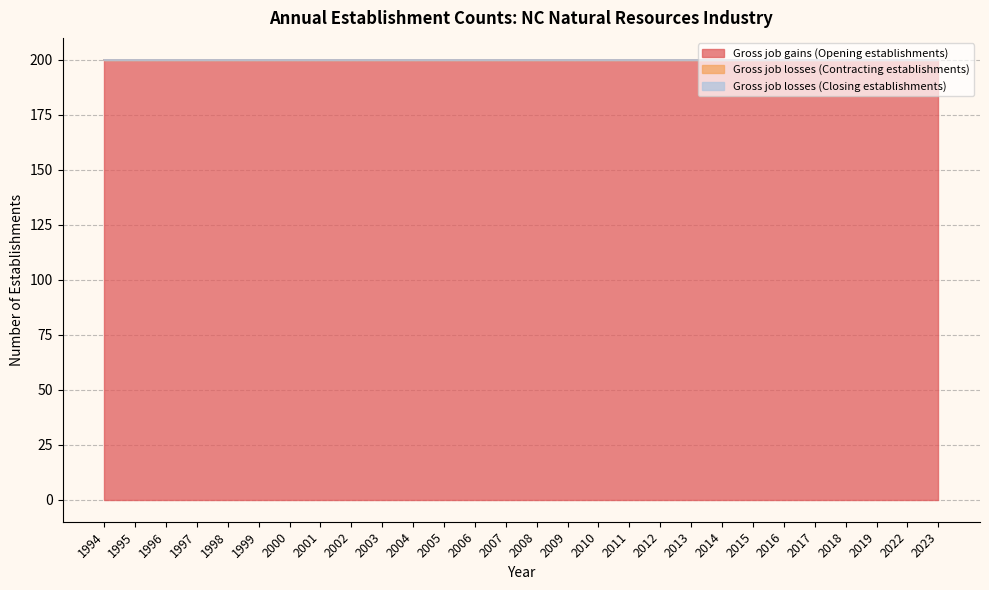

Reading left to right, extract all data points from this chart.

Gross job gains (Opening establishments): 200	200	200	200	200	200	200	200	200	200	200	200	200	200	200	200	200	200	200	200	200	200	200	200	200	200	200	200
Gross job losses (Contracting establishments): 0	0	0	0	0	0	0	0	0	0	0	0	0	0	0	0	0	0	0	0	0	0	0	0	0	0	0	0
Gross job losses (Closing establishments): 0	0	0	0	0	0	0	0	0	0	0	0	0	0	0	0	0	0	0	0	0	0	0	0	0	0	0	0